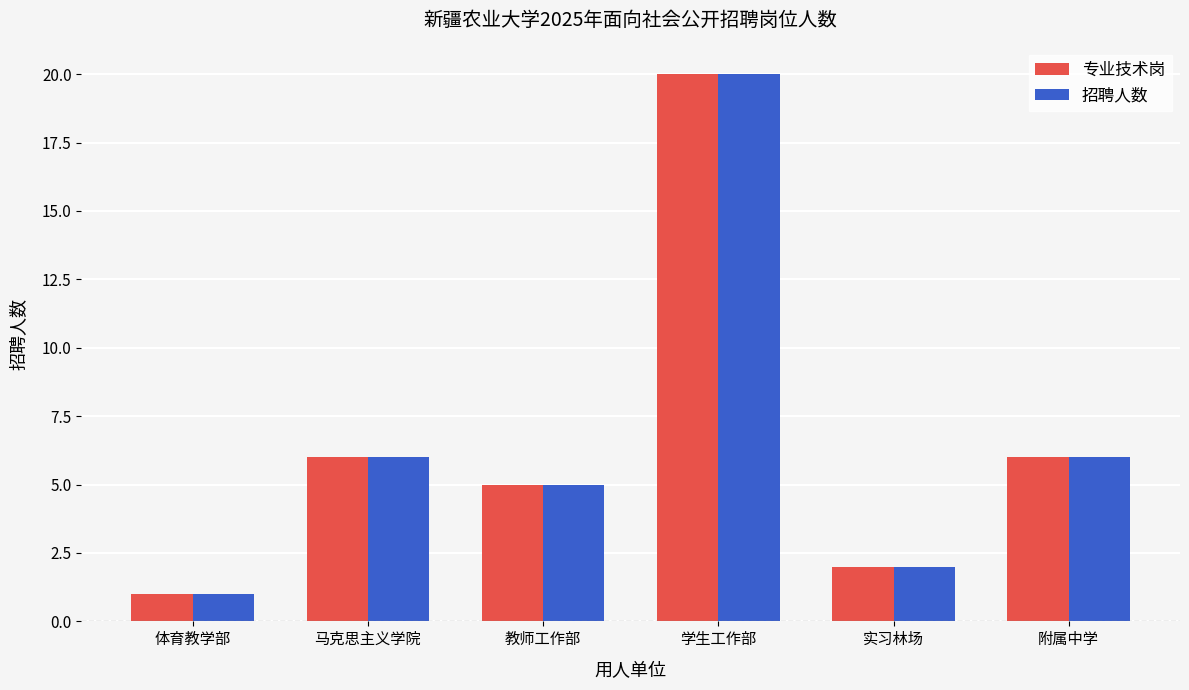

Read the 招聘人数 value at 学生工作部.

20